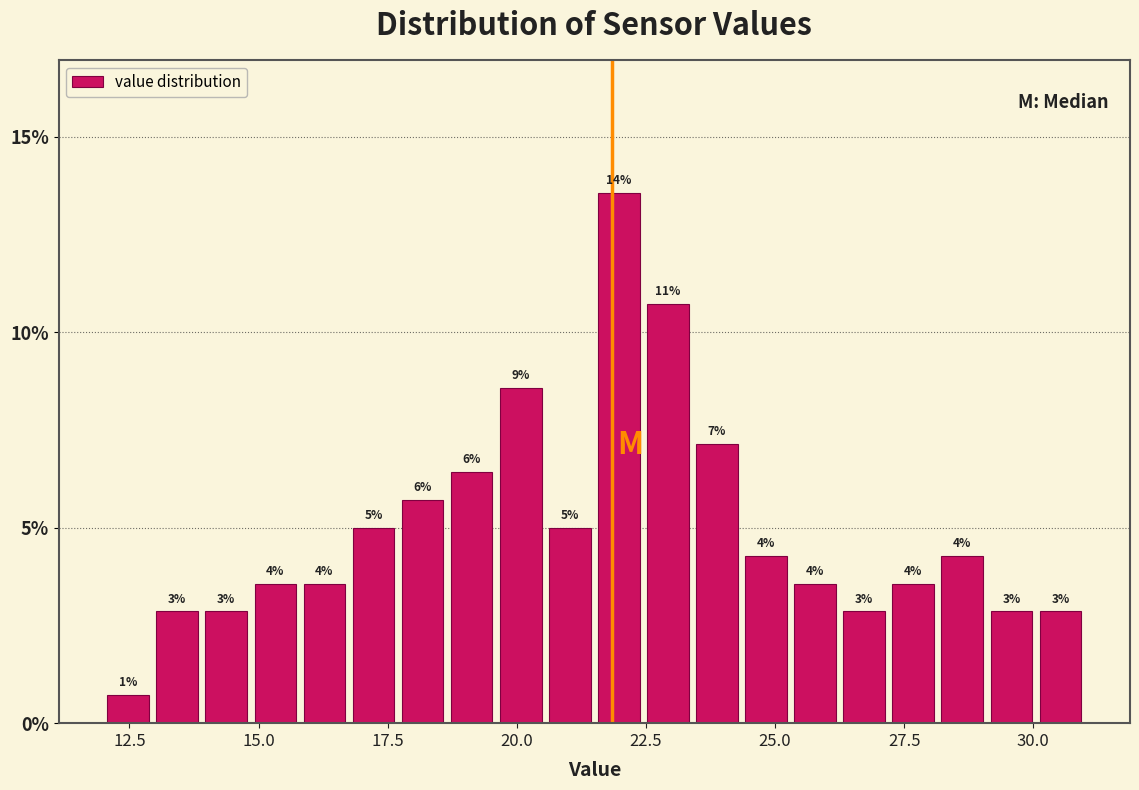

Around what value on the x-axis is the tallest bar? Give the approximate position of its centre, as read against the axis.

22.0